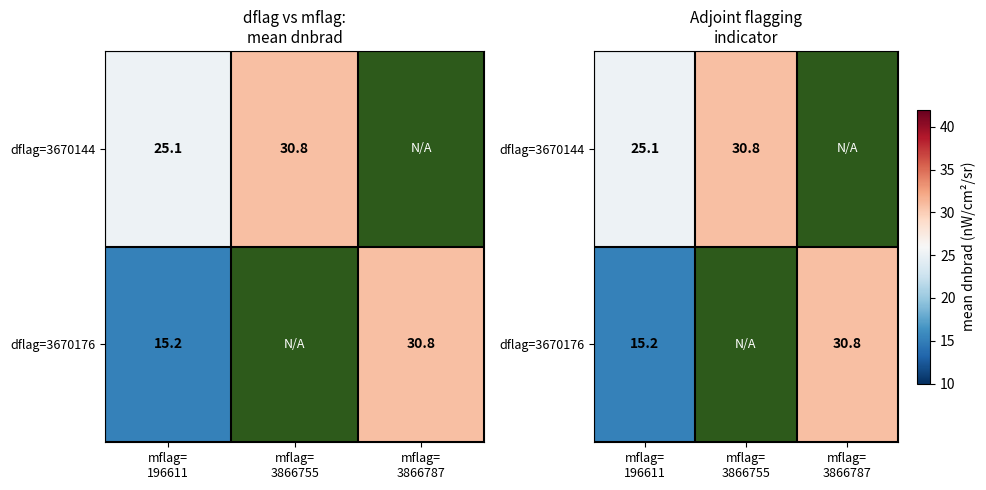

Which series has the largest range (max minus min)?

dflag=3670176